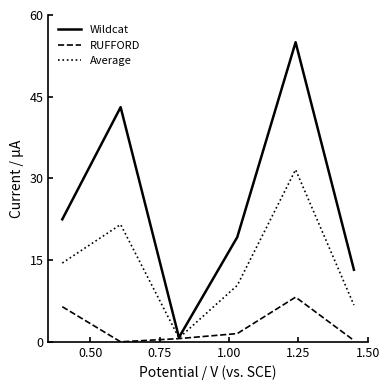

At how many categories does at least one series exceed 5?

5